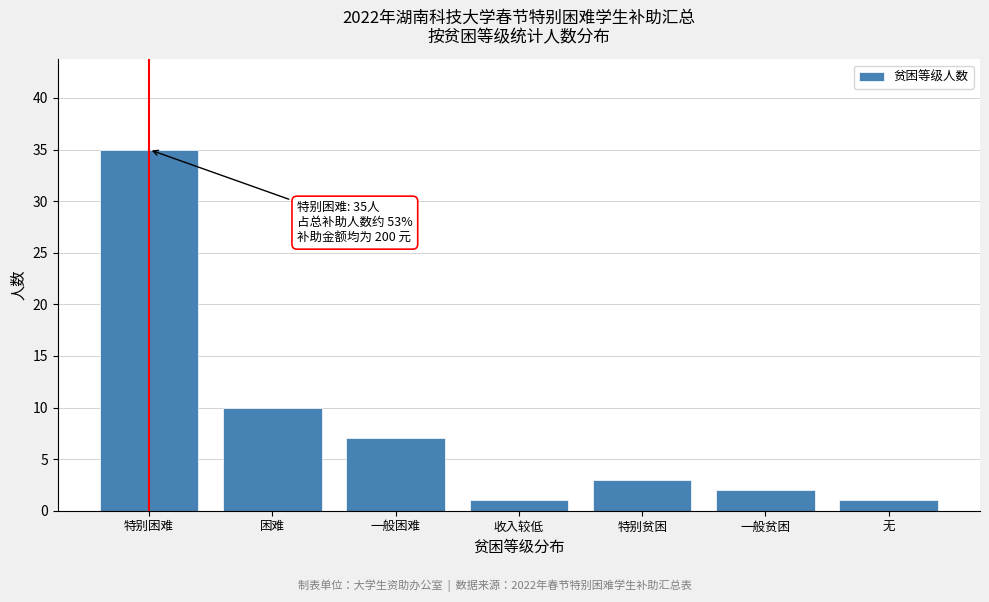

Reading right to left, extract all data points from this chart.

无=1	一般贫困=2	特别贫困=3	收入较低=1	一般困难=7	困难=10	特别困难=35